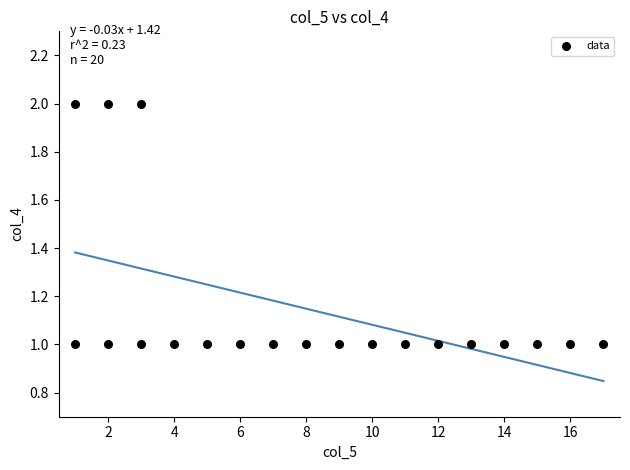

List the coordinates of all points as (X, Y) pairs, reading left to right.

(1, 1)  (1, 2)  (2, 1)  (2, 2)  (3, 1)  (3, 2)  (4, 1)  (5, 1)  (6, 1)  (7, 1)  (8, 1)  (9, 1)  (10, 1)  (11, 1)  (12, 1)  (13, 1)  (14, 1)  (15, 1)  (16, 1)  (17, 1)